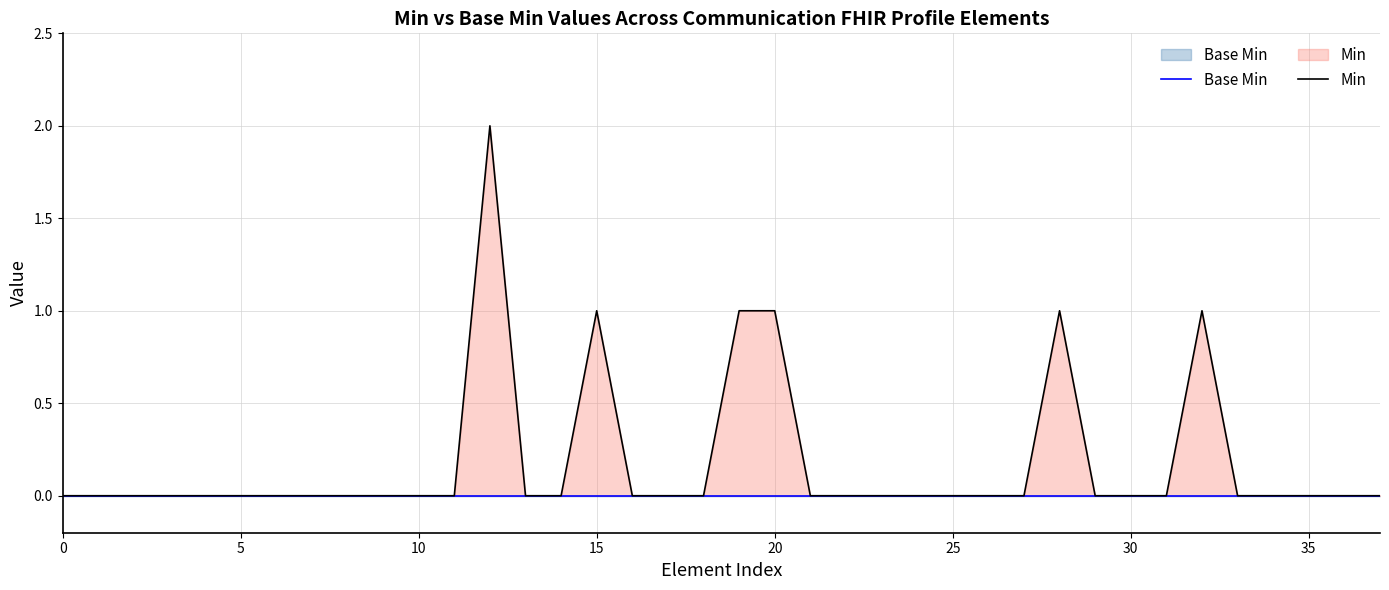

What is the label of the 21st point from the left?

20